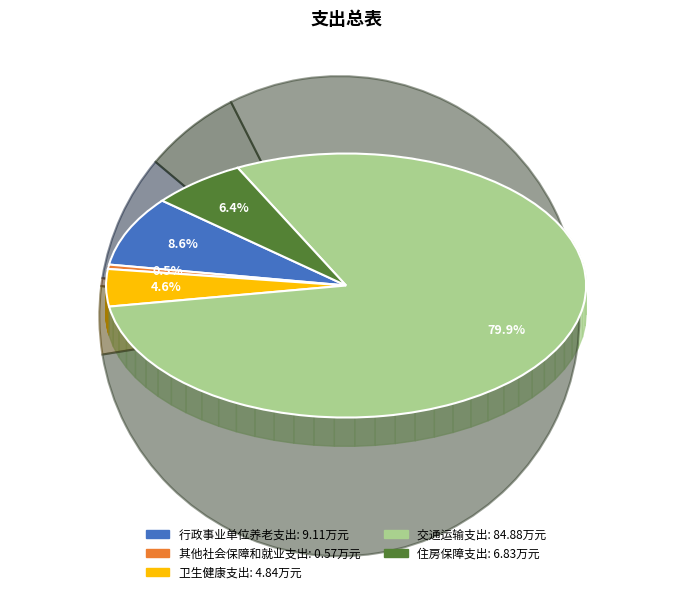

Is there any slice that represents more than half of the pie?

Yes